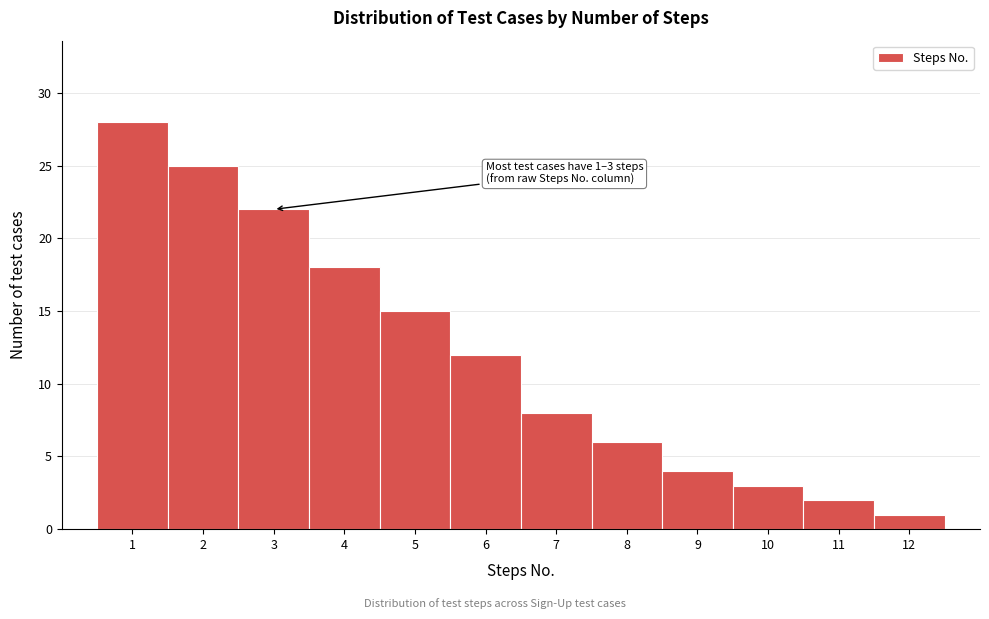

Which range on the x-axis has the tallest bar?

0.5 to 1.5